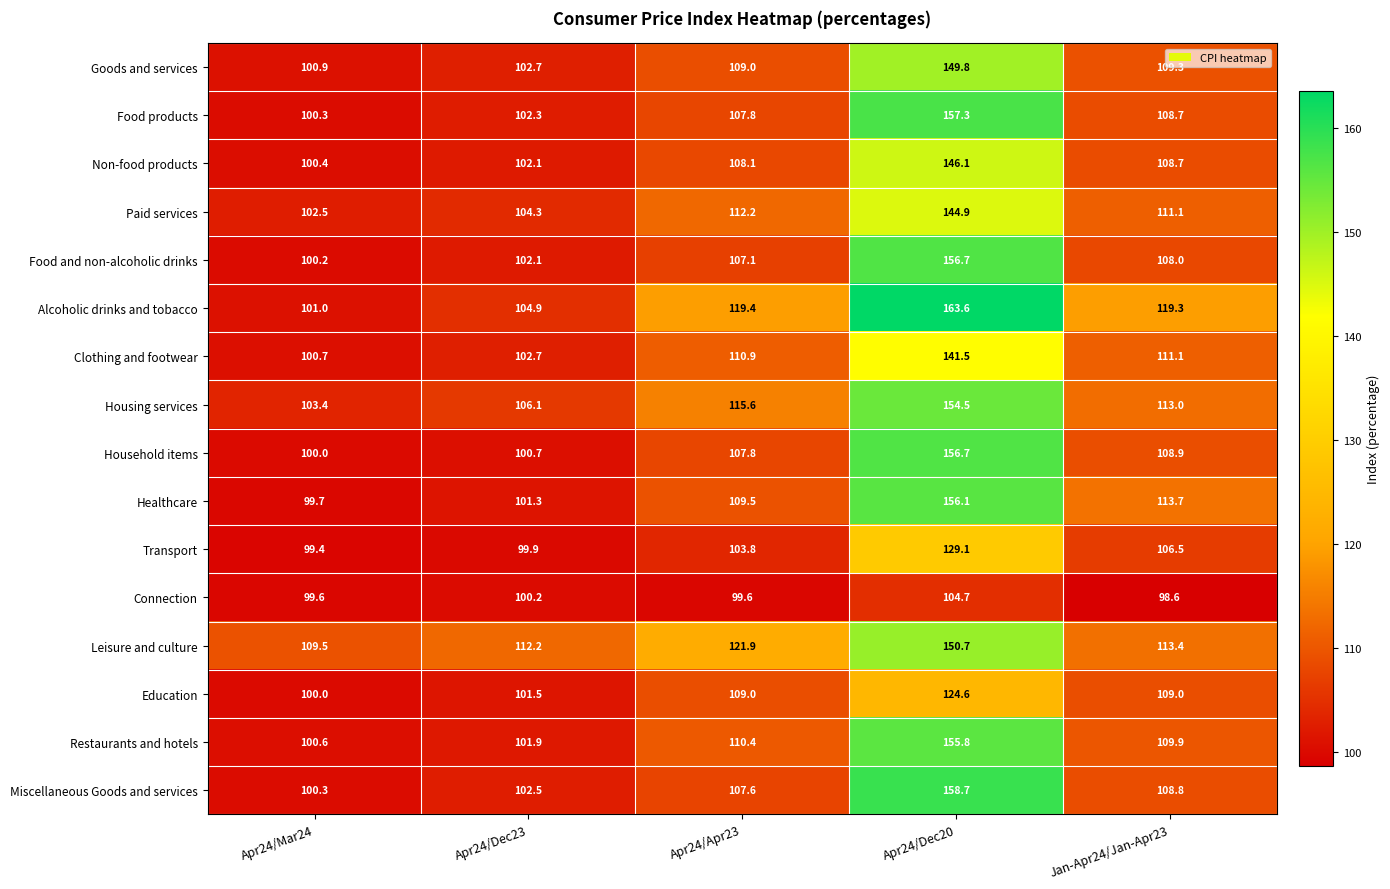

What is the sum of all Food and non-alcoholic drinks values?

574.1